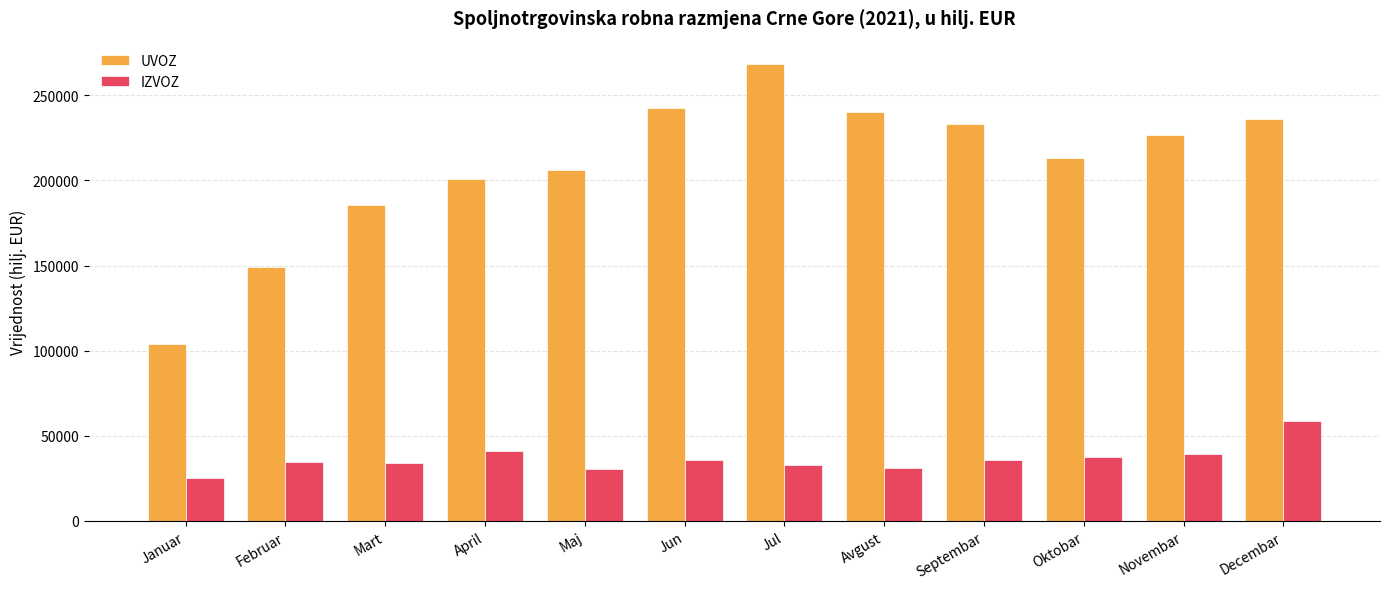

At which category is the sum across all series the highest?

Jul